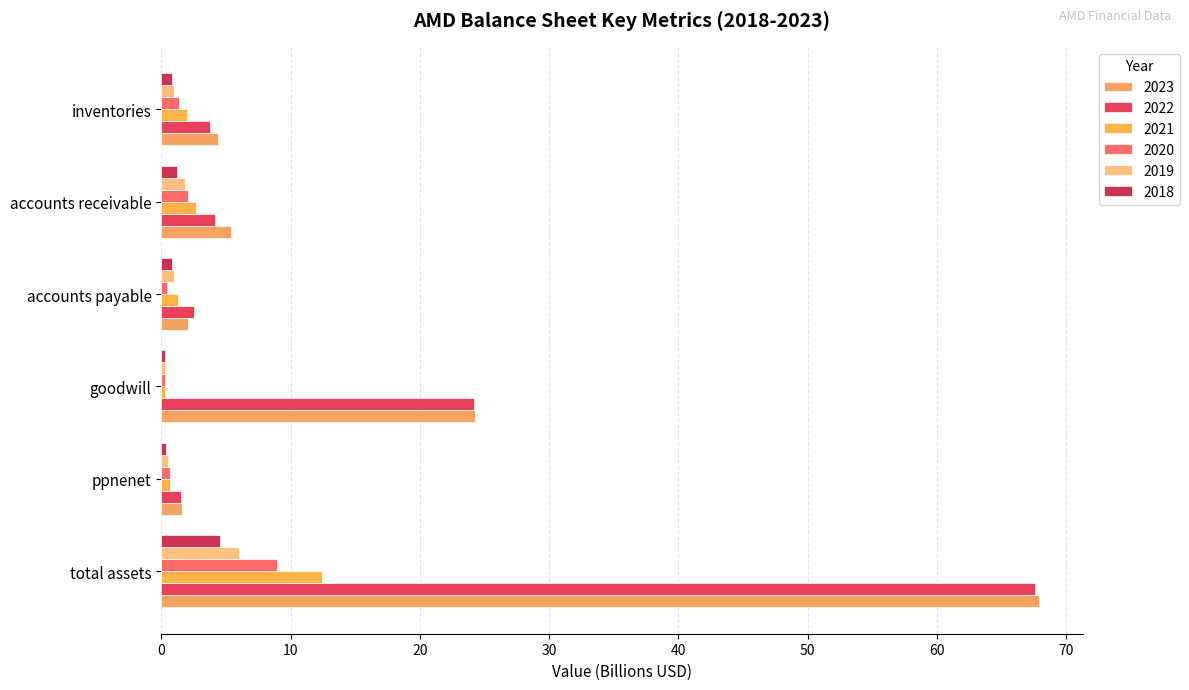

At which label is 2019 closest to 3?

accounts receivable